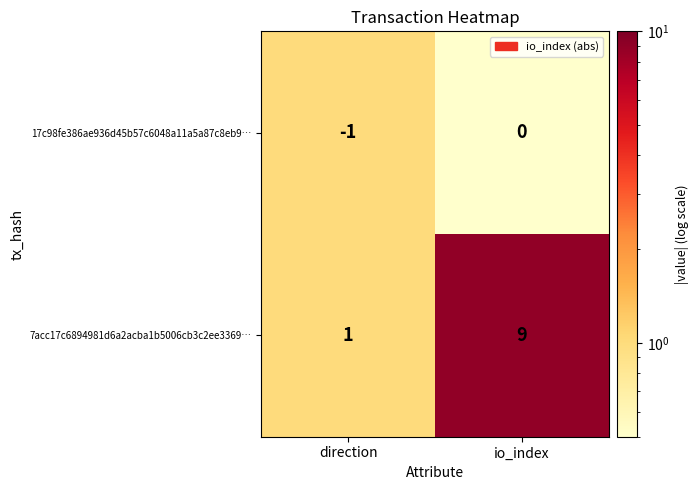

Reading left to right, list all the values displayed in this chart.

17c98fe386ae936d45b57c6048a11a5a87c8eb9…: direction=-1	io_index=0
7acc17c6894981d6a2acba1b5006cb3c2ee3369…: direction=1	io_index=9